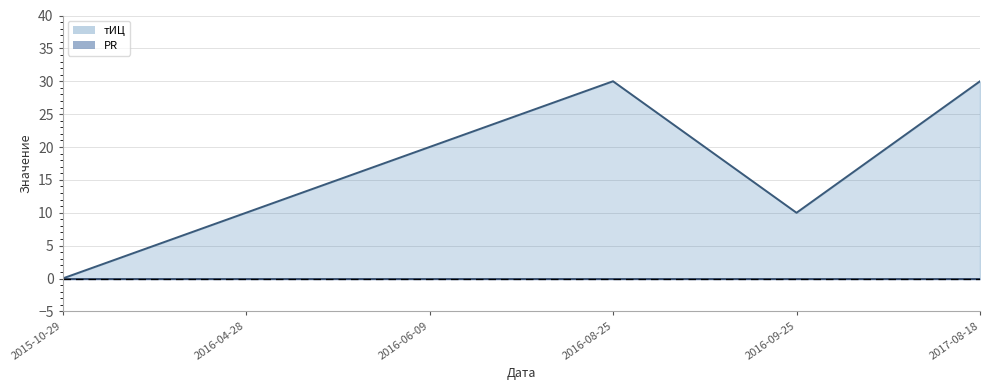

Rank the categories by PR line value from highest to lowest.

2015-10-29, 2016-04-28, 2016-06-09, 2016-08-25, 2016-09-25, 2017-08-18